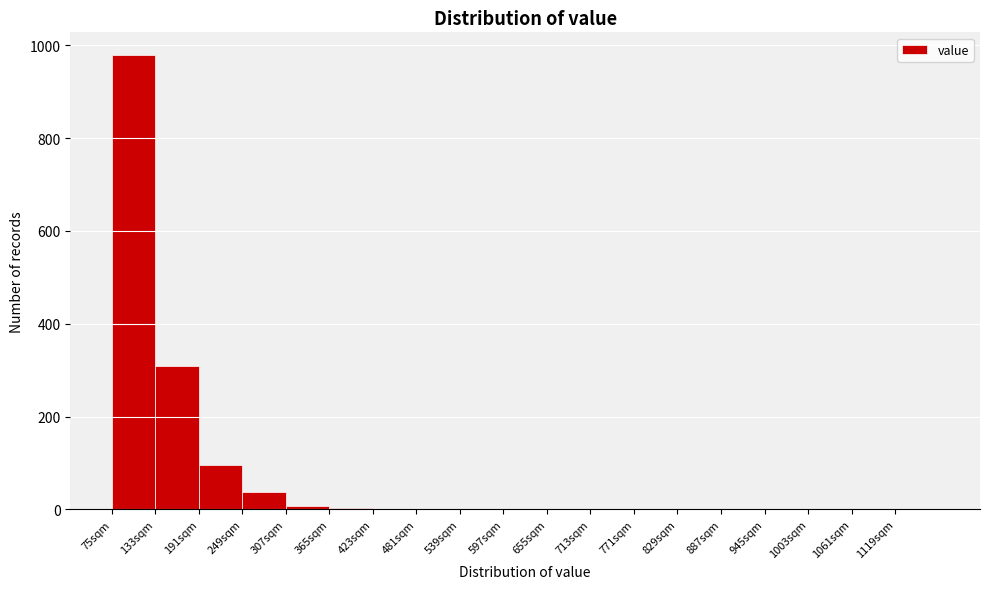

What is the height of the bar covering 249 to 307 on the x-axis? Neither the bar edges nor the heights are printed on the chart, so give them approximately, as read against the axes.

40